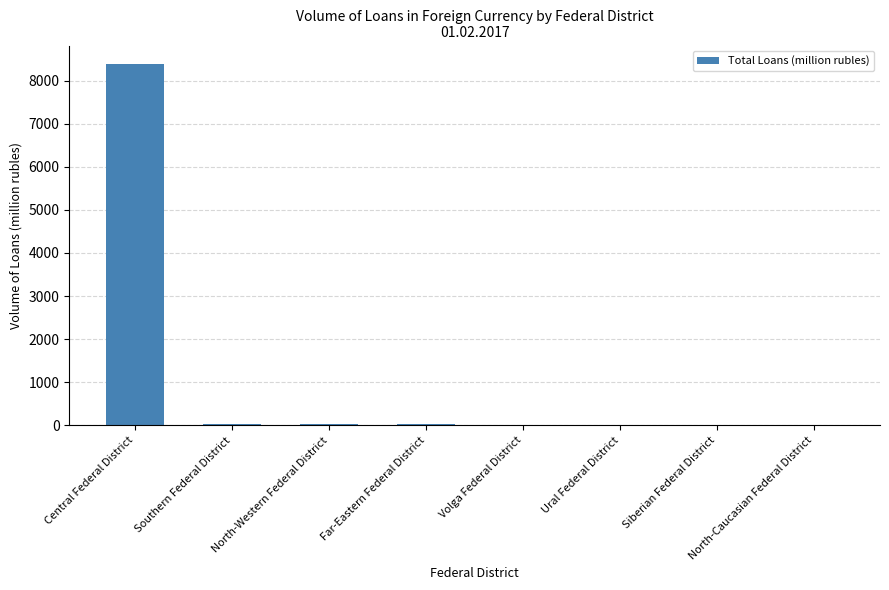

True or false: the data shows 34 at North-Western Federal District.

True